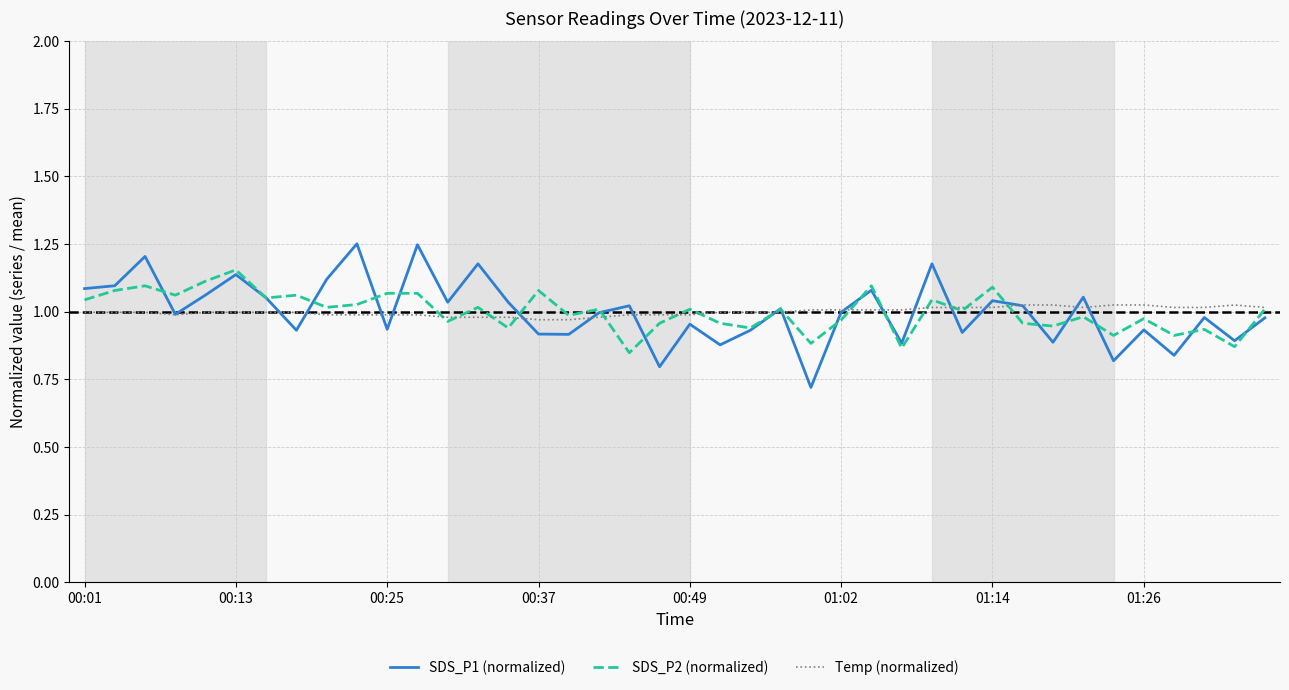

Does the chart display data point markers on the line(s)?

No